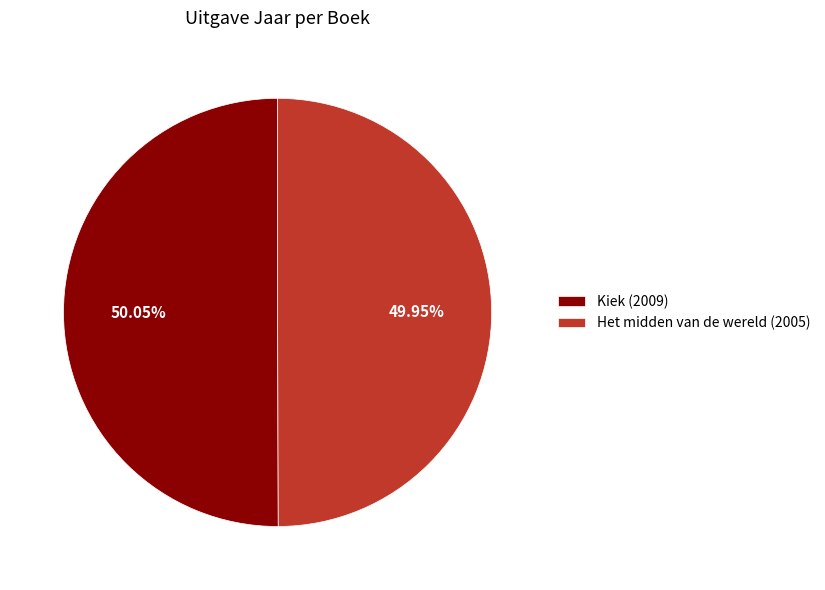

To the nearest percent, what is the average slice percentage?

50%